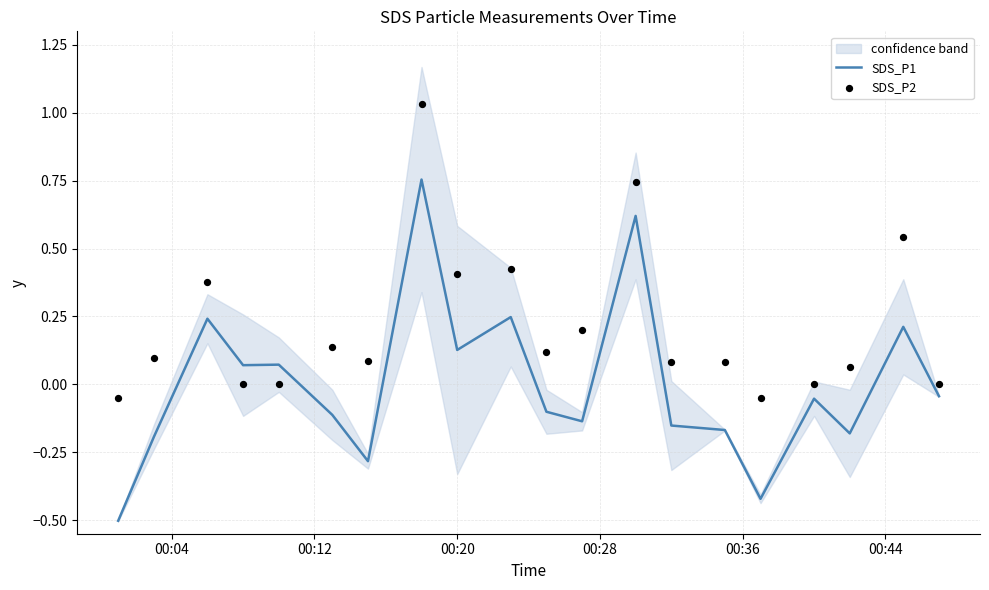

Which series reaches the maximum Y coordinate?

SDS_P2